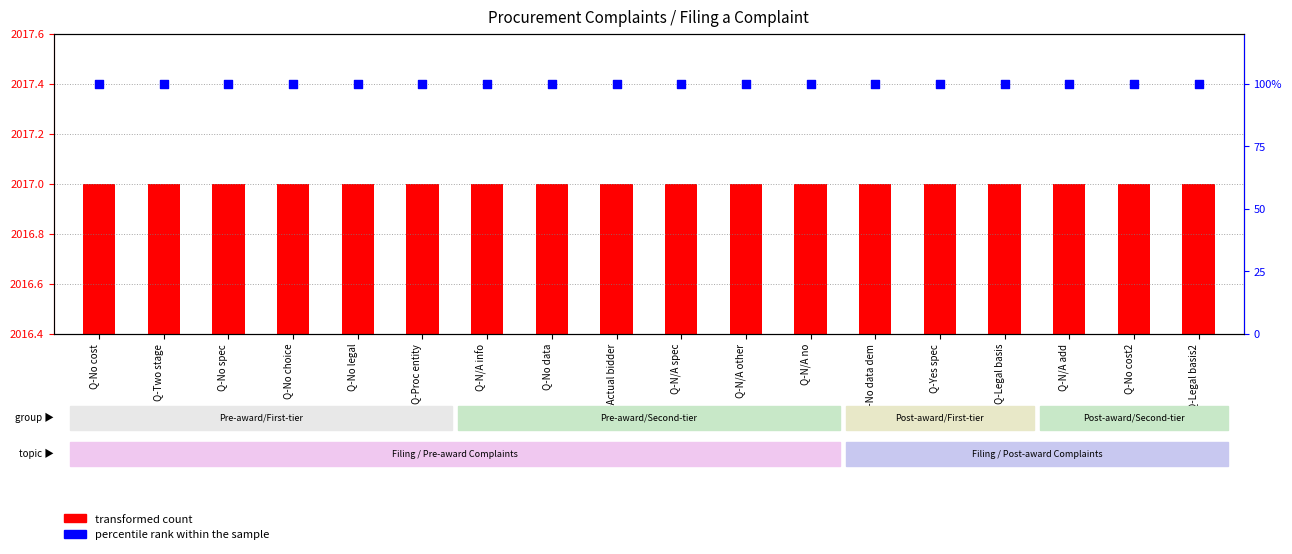

Which series reaches the minimum Y coordinate?

transformed count